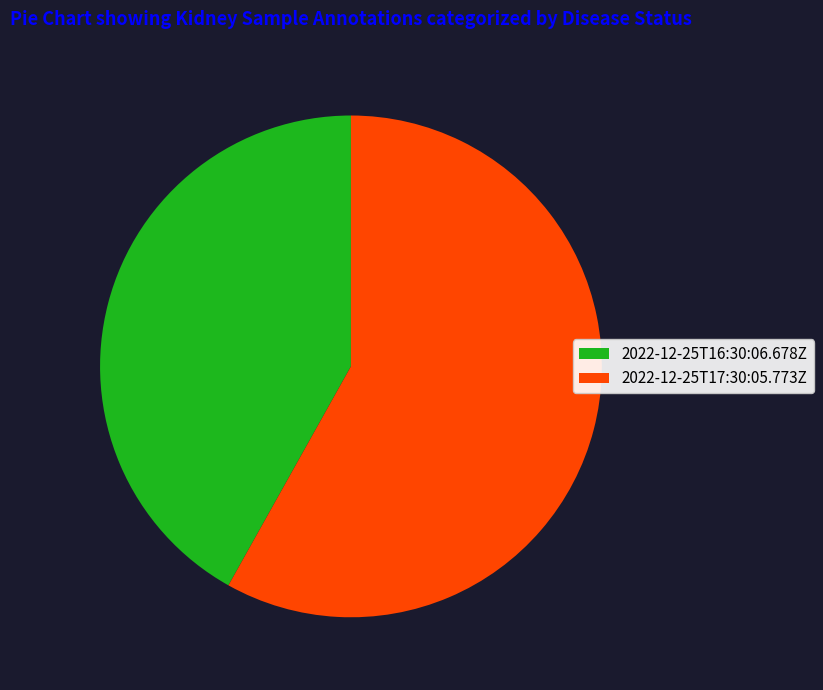

Do 2022-12-25T16:30:06.678Z and 2022-12-25T17:30:05.773Z together represent more than half of the pie?

Yes